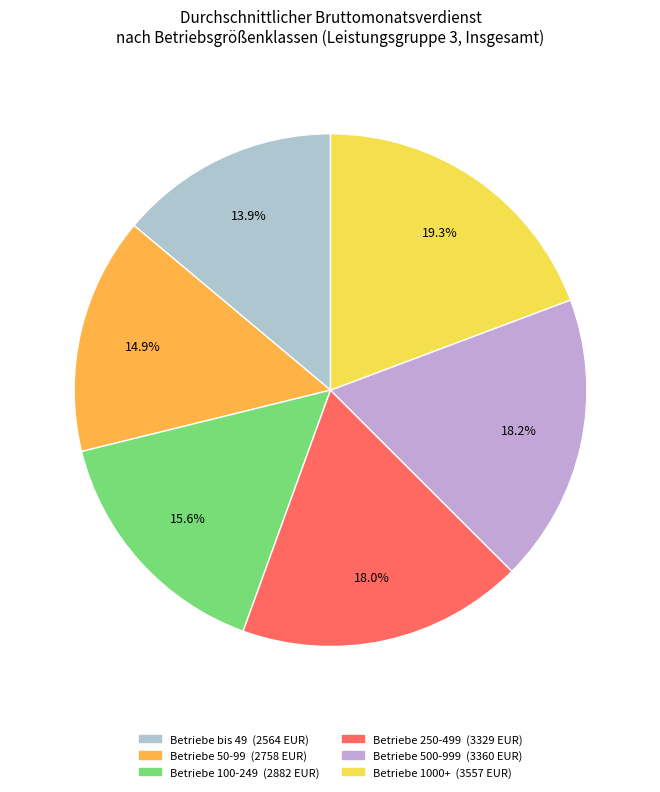

Which has a higher value, Betriebe 500-999 or Betriebe 1000+?

Betriebe 1000+